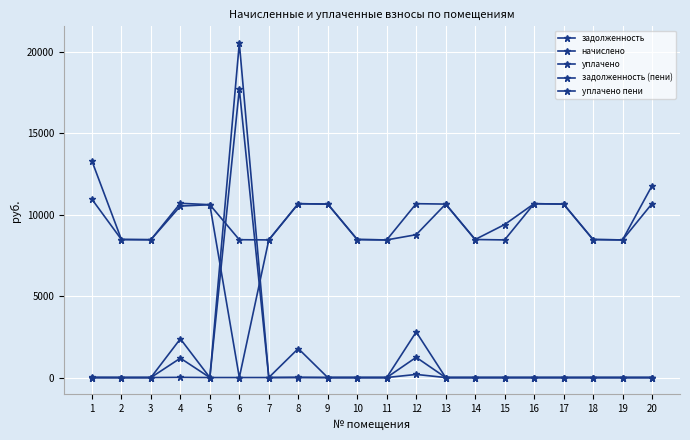

What is the average value of the задолженность series?

1095.7